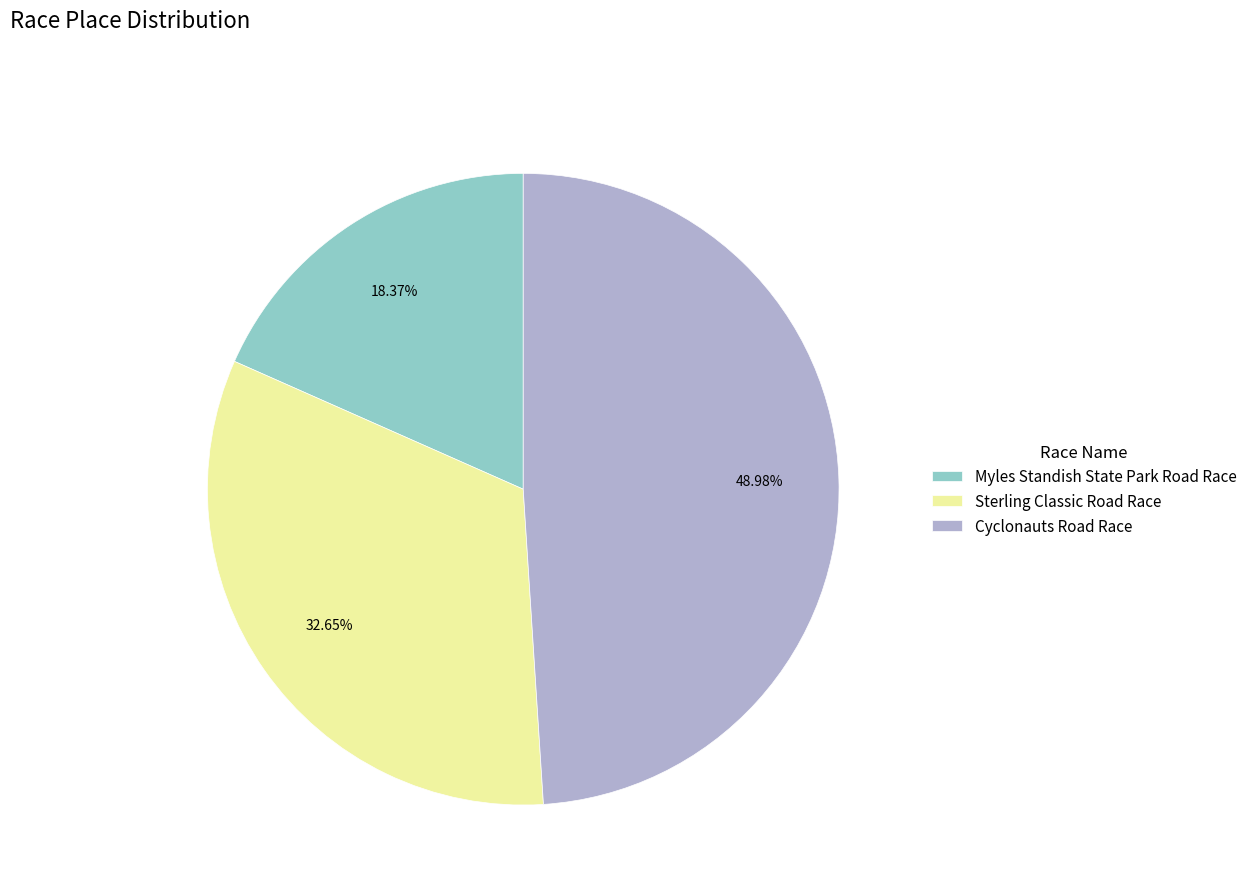

Does Cyclonauts Road Race represent more than half of the total?

No